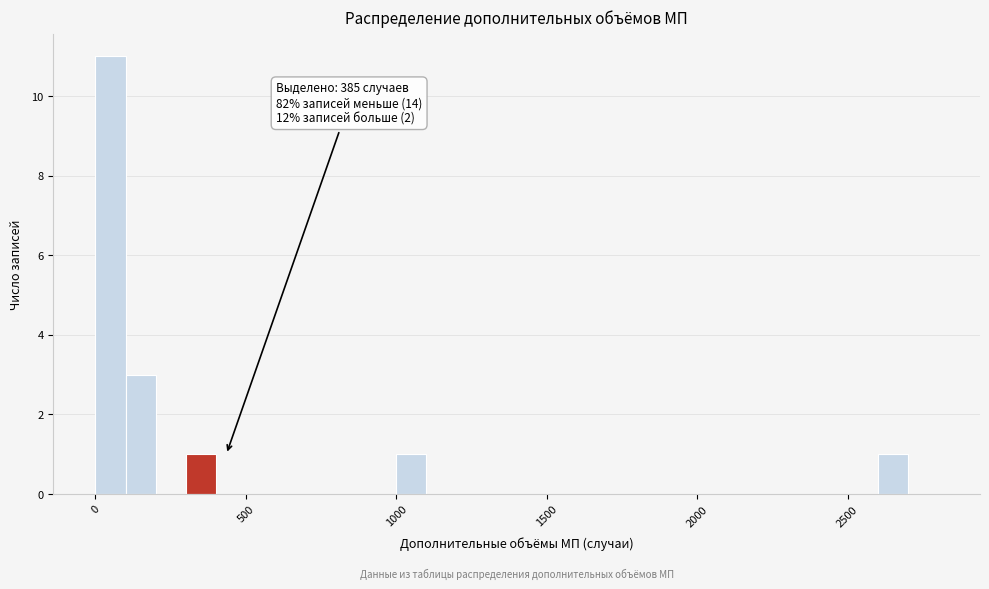

Around what value on the x-axis is the tallest bar? Give the approximate position of its centre, as read against the axis.

50